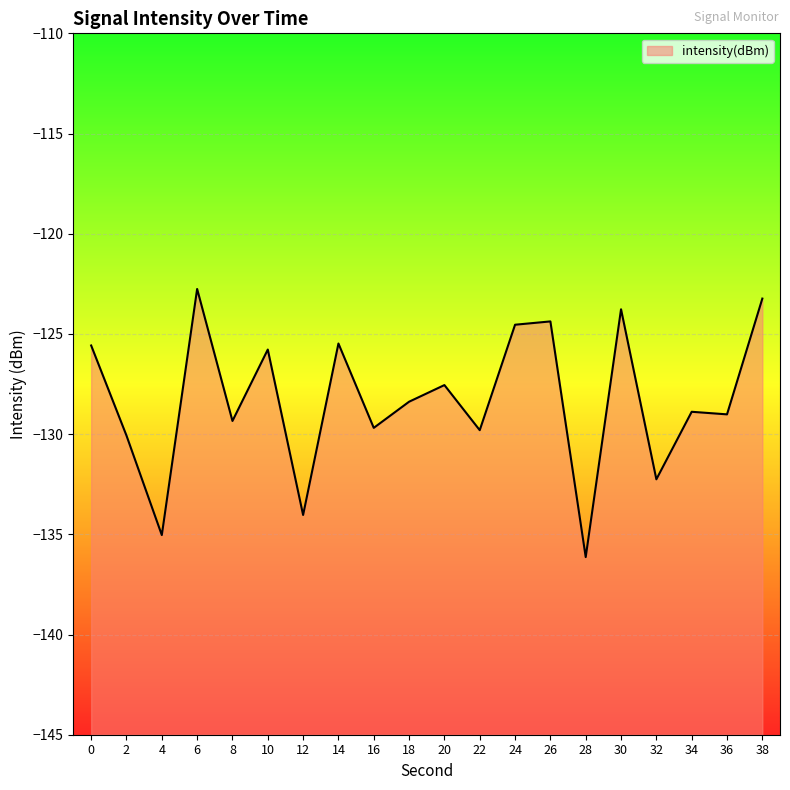

Which has a higher value, 16 or 8?

8